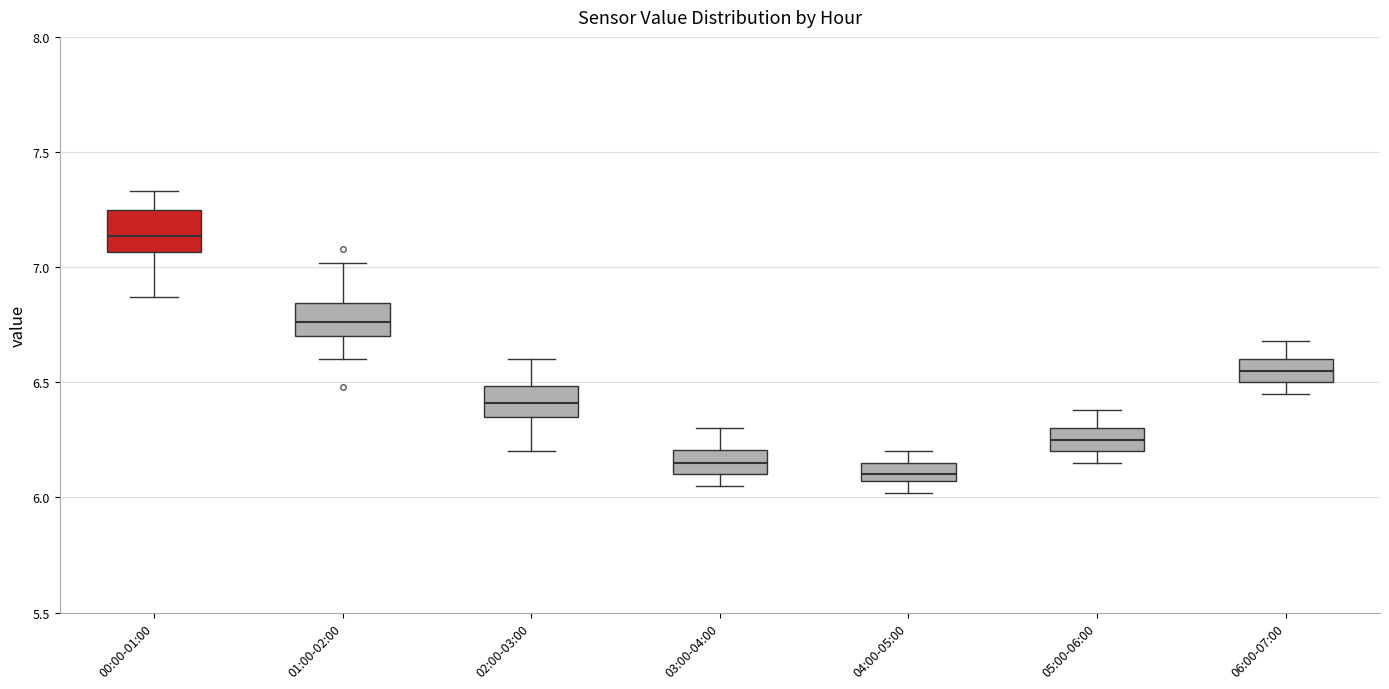

Reading left to right, read every box against the y-axis: the position of its median line, the range the box covers, and the ends of its whiskers. The values are not printed on the chart, so give them approximately, as read against the axis.

00:00-01:00: median 7.15, box 7.05 to 7.25, whiskers 6.85 to 7.35
01:00-02:00: median 6.75, box 6.70 to 6.85, whiskers 6.60 to 7.00
02:00-03:00: median 6.40, box 6.35 to 6.50, whiskers 6.20 to 6.60
03:00-04:00: median 6.15, box 6.10 to 6.20, whiskers 6.05 to 6.30
04:00-05:00: median 6.10, box 6.05 to 6.15, whiskers 6.00 to 6.20
05:00-06:00: median 6.25, box 6.20 to 6.30, whiskers 6.15 to 6.40
06:00-07:00: median 6.55, box 6.50 to 6.60, whiskers 6.45 to 6.70